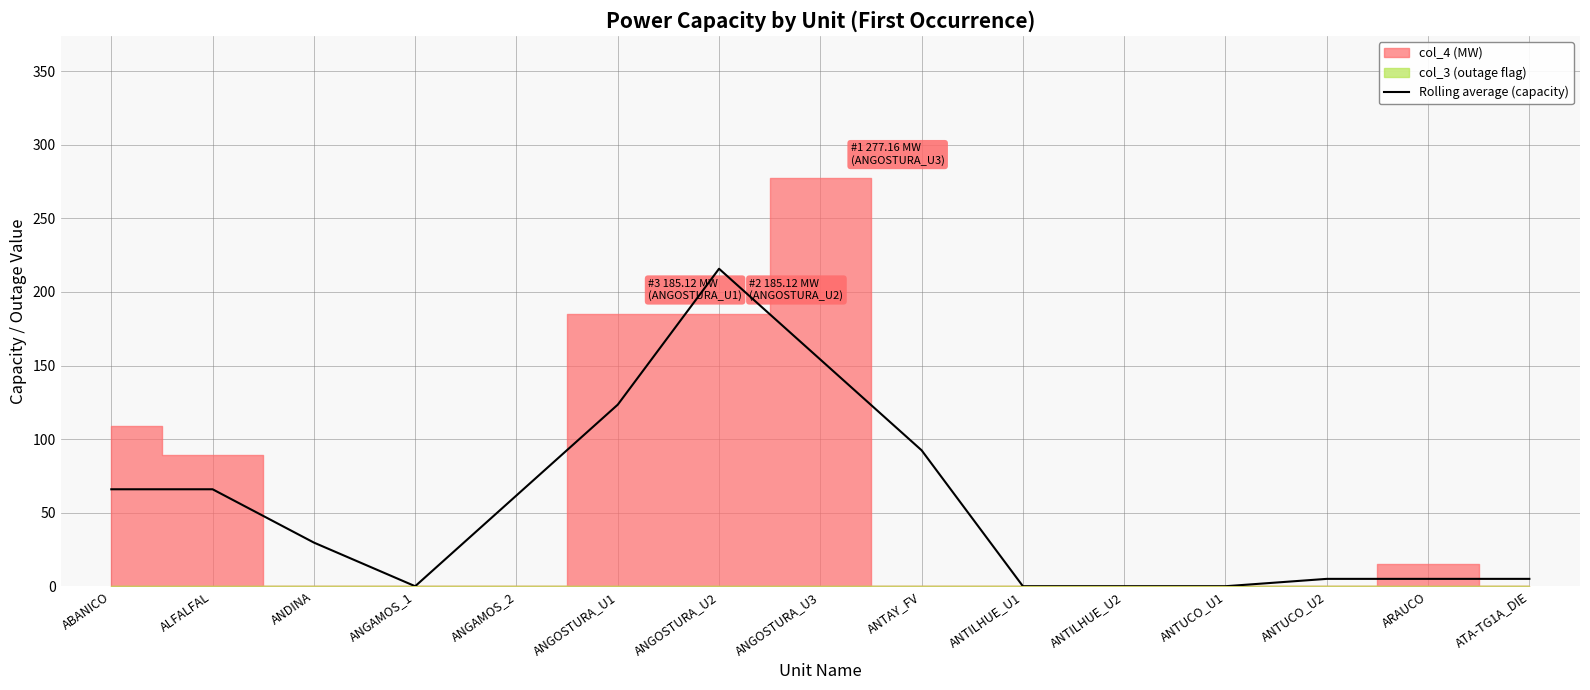

Reading right to left, transcribe all the data shown in this chart.

ATA-TG1A_DIE=5.0	ARAUCO=5.0	ANTUCO_U2=5.0	ANTUCO_U1=0.0	ANTILHUE_U2=0.0	ANTILHUE_U1=0.0	ANTAY_FV=92.4	ANGOSTURA_U3=154.1	ANGOSTURA_U2=215.8	ANGOSTURA_U1=123.4	ANGAMOS_2=61.7	ANGAMOS_1=0.0	ANDINA=29.7	ALFALFAL=65.9	ABANICO=65.9